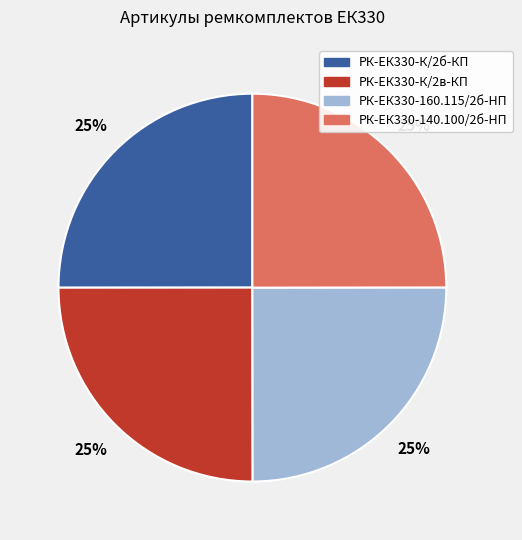

To the nearest percent, what is the average slice percentage?

25%